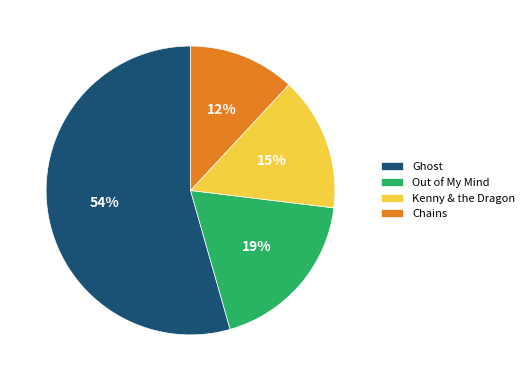

To the nearest percent, what is the difference between the Chains and Kenny & the Dragon slice percentages?

3%